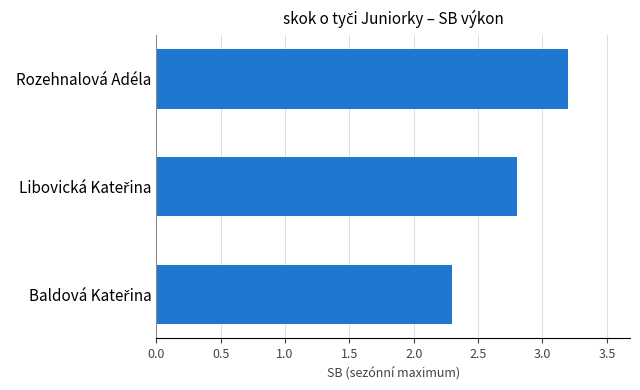

What is the minimum value shown in the chart?

2.3